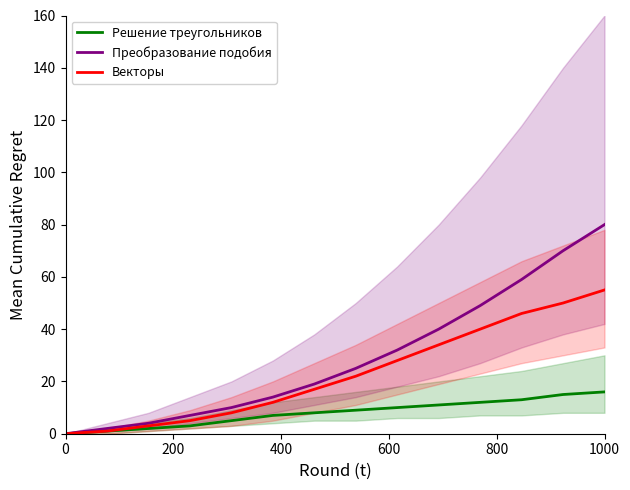

What is the highest value of the Решение треугольников series?

16